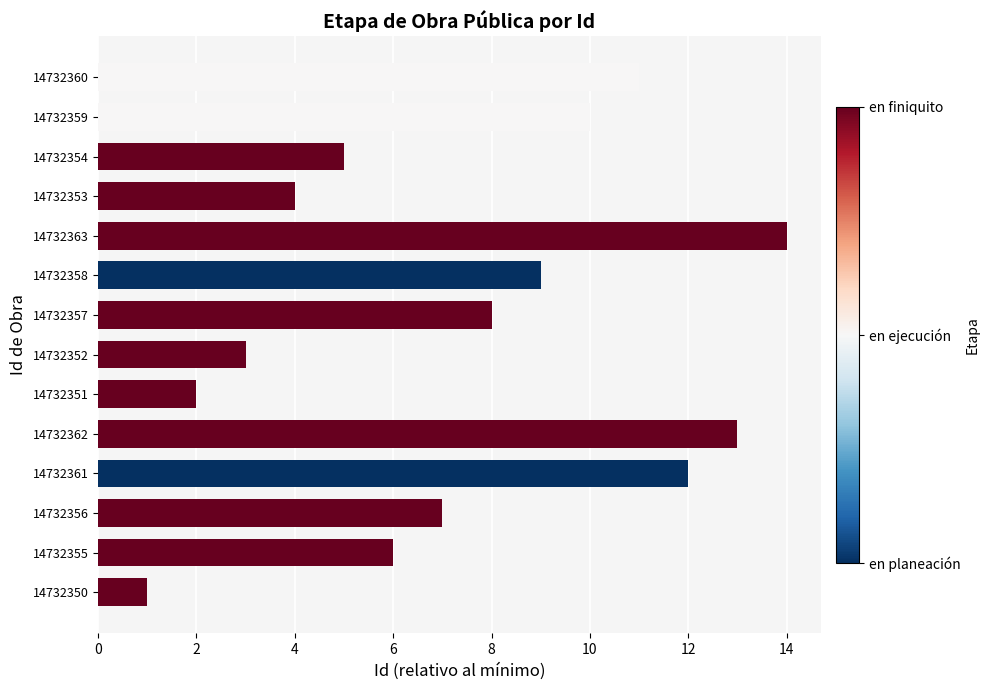

What is the maximum value shown in the chart?

14